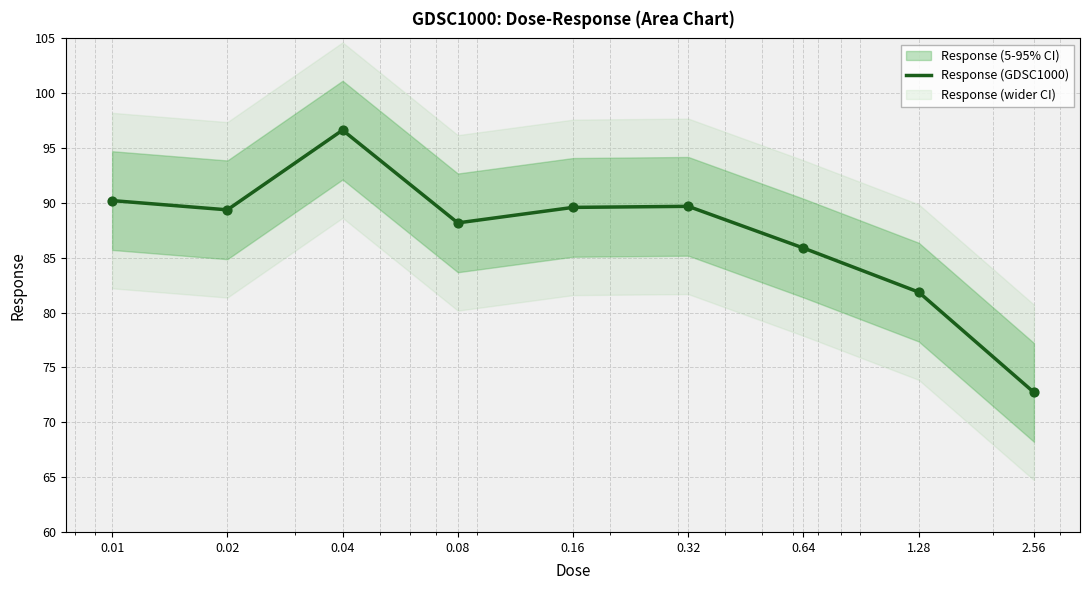

Which has a higher value, 0.01 or 0.02?

0.01